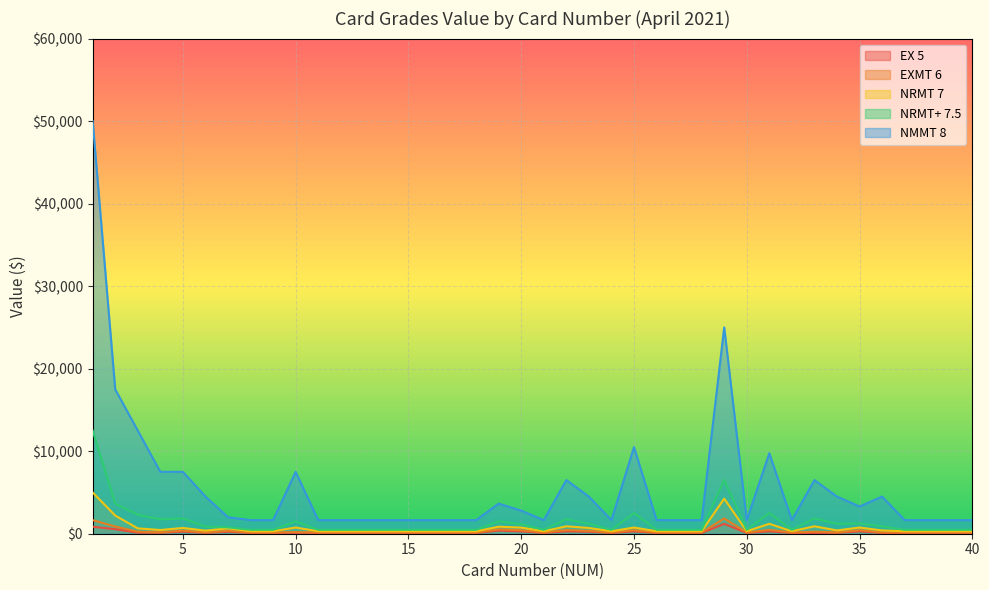

Which has a higher value, 26 or 1?

1